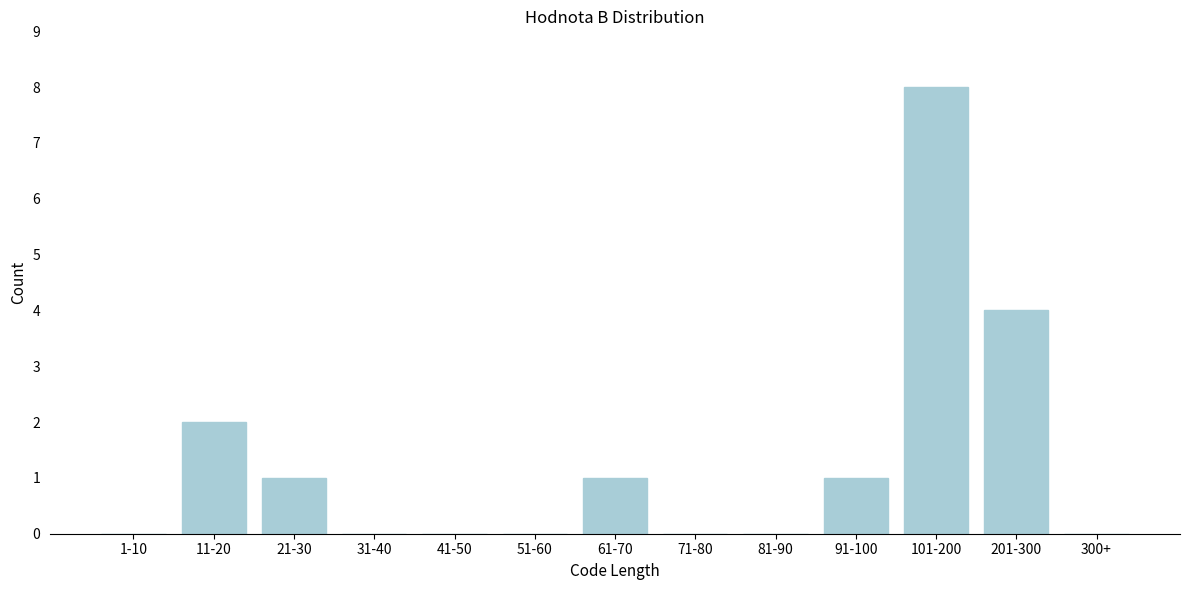

Reading left to right, list all the values displayed in this chart.

1-10=0	11-20=2	21-30=1	31-40=0	41-50=0	51-60=0	61-70=1	71-80=0	81-90=0	91-100=1	101-200=8	201-300=4	300+=0